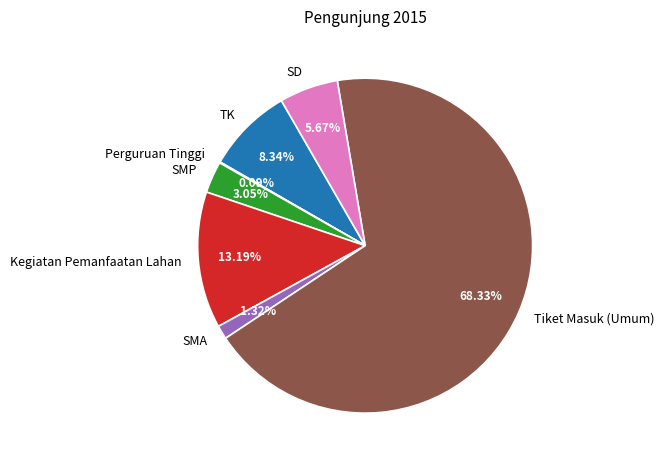

Is there a majority slice in this chart?

Yes